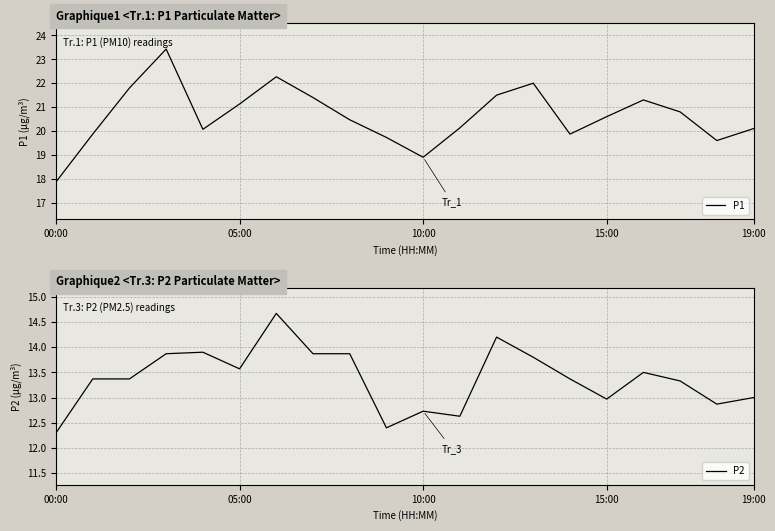

What is the minimum value for P1?

17.9